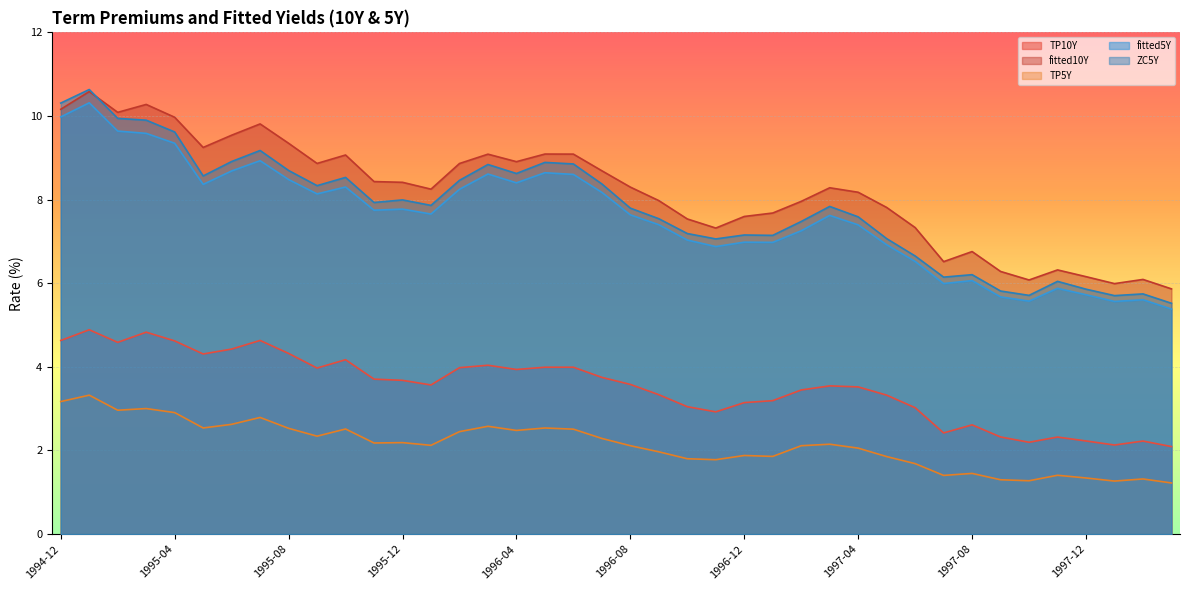

True or false: TP5Y and fitted10Y cross at least once.

False